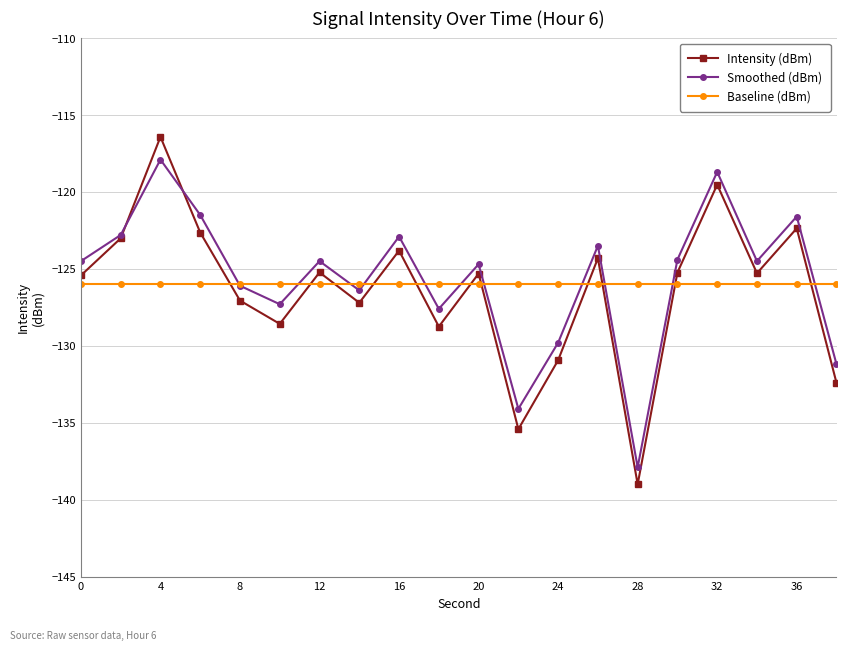

How many lines are shown in the chart?

3